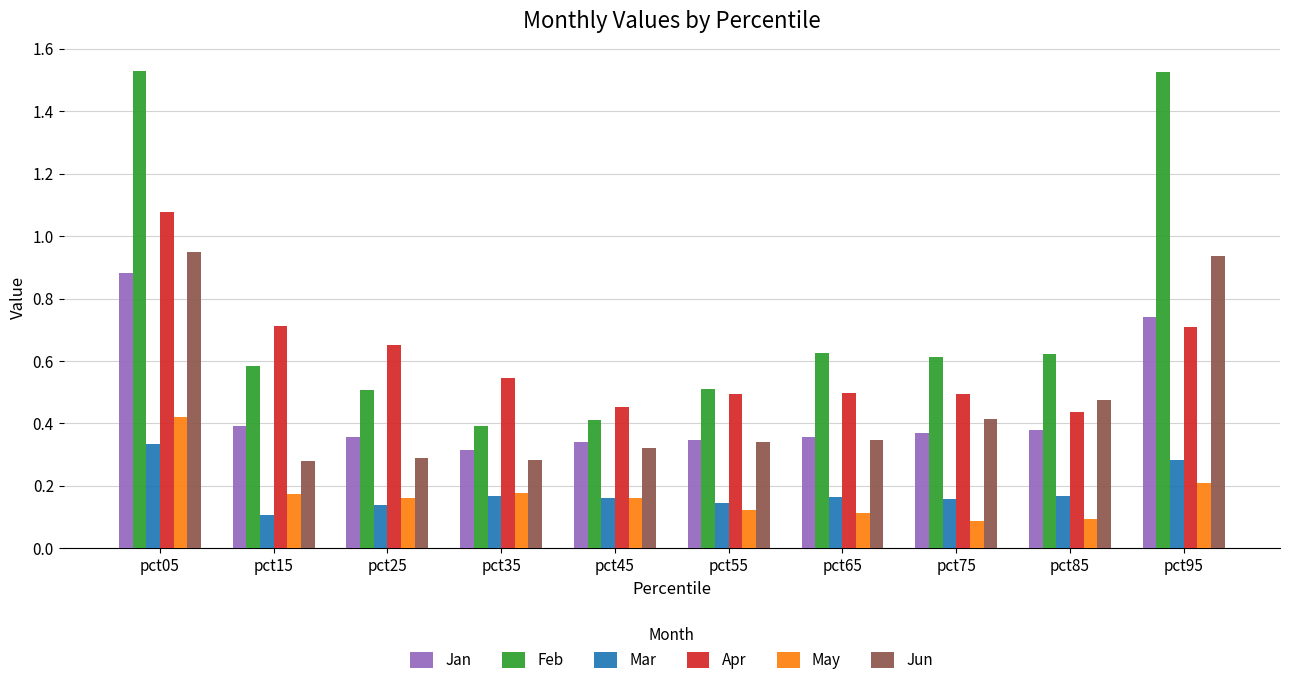

What is the sum of the Feb values at pct45 and pct85?

1.0